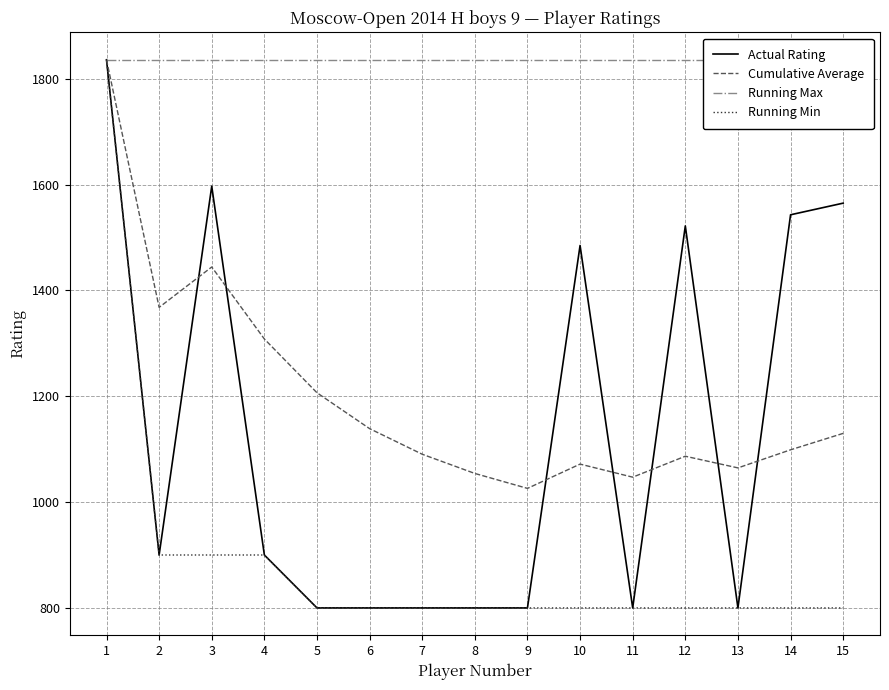

The Running Max series shows 1836.0 at 13. True or false?

True